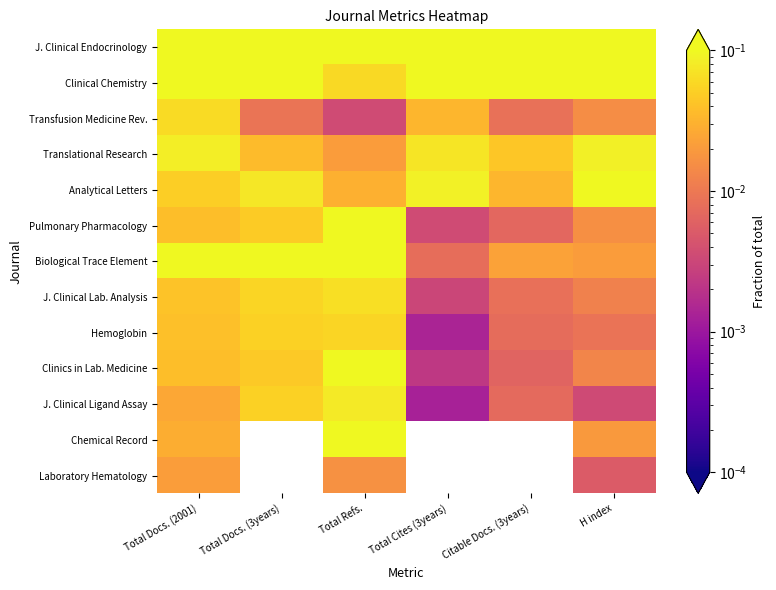

At Citable Docs. (3years), list the series in order from largest to smallest.

J. Clinical Endocrinology, Clinical Chemistry, Translational Research, Analytical Letters, Biological Trace Element, Transfusion Medicine Rev., J. Clinical Lab. Analysis, Hemoglobin, J. Clinical Ligand Assay, Pulmonary Pharmacology, Chemical Record, Laboratory Hematology, Clinics in Lab. Medicine